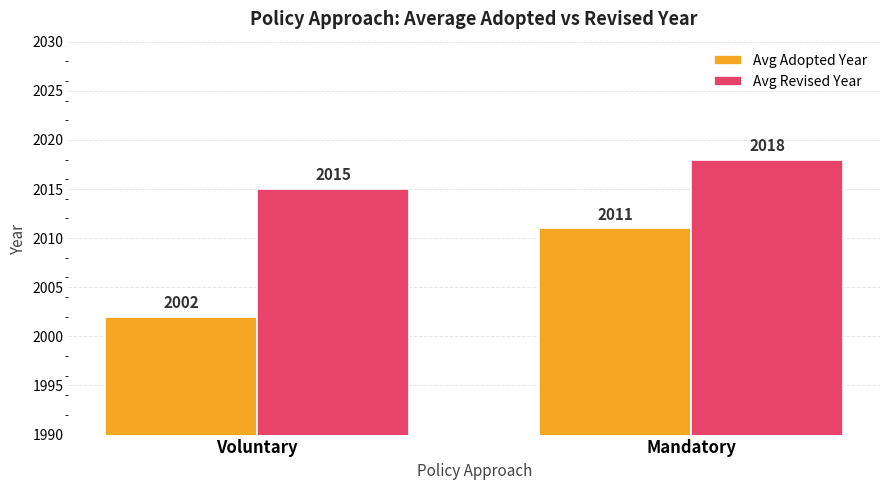

At which category does the chart reach its minimum across all series?

Voluntary